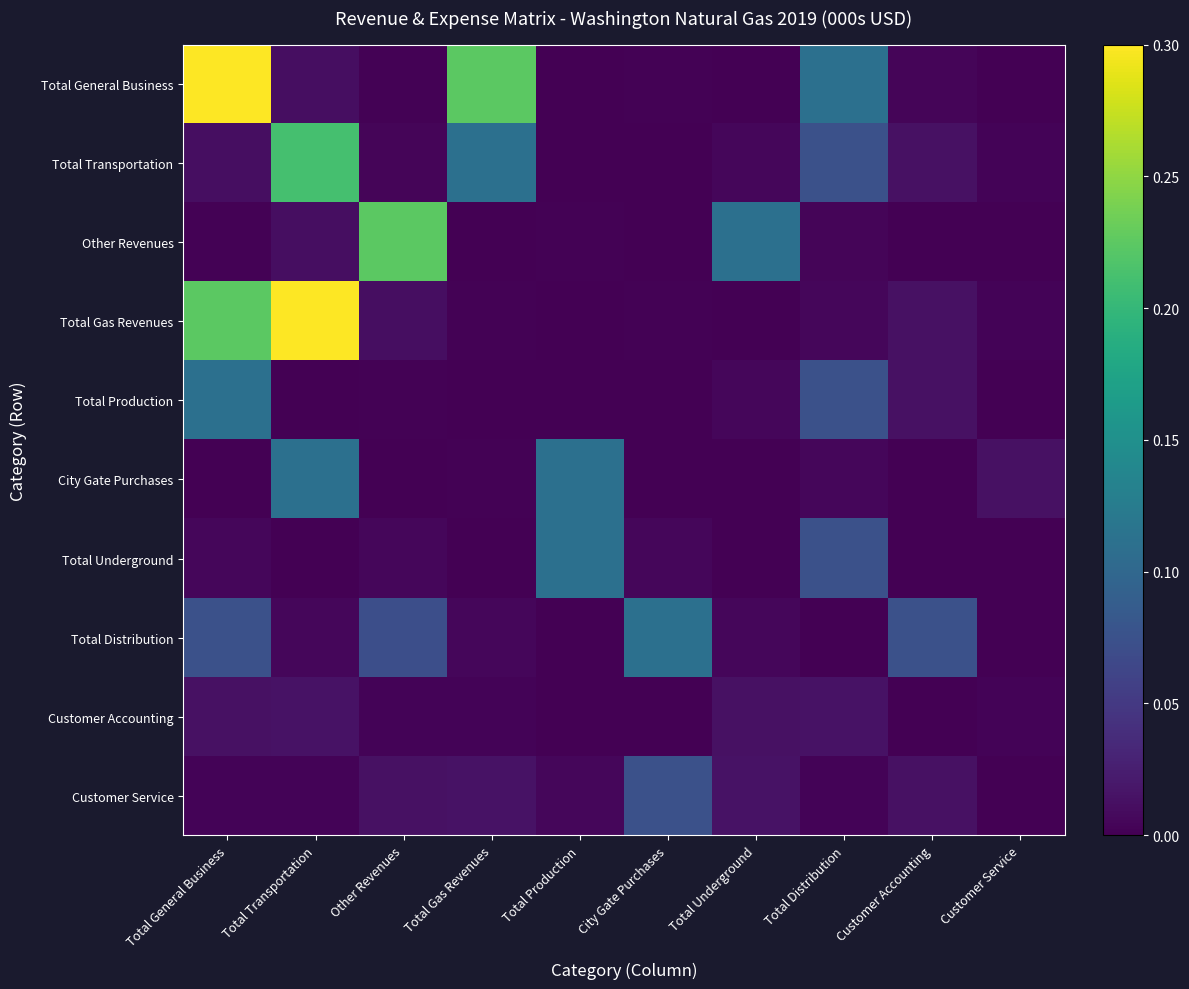

Reading left to right, list all the values displayed in this chart.

Total General Business: Total General Business=0.3	Total Transportation=0.0	Other Revenues=0.0	Total Gas Revenues=0.2	Total Production=0.0	City Gate Purchases=0.0	Total Underground=0.0	Total Distribution=0.1	Customer Accounting=0.0	Customer Service=0.0
Total Transportation: Total General Business=0.0	Total Transportation=0.2	Other Revenues=0.0	Total Gas Revenues=0.1	Total Production=0.0	City Gate Purchases=0.0	Total Underground=0.0	Total Distribution=0.1	Customer Accounting=0.0	Customer Service=0.0
Other Revenues: Total General Business=0.0	Total Transportation=0.0	Other Revenues=0.2	Total Gas Revenues=0.0	Total Production=0.0	City Gate Purchases=0.0	Total Underground=0.1	Total Distribution=0.0	Customer Accounting=0.0	Customer Service=0.0
Total Gas Revenues: Total General Business=0.2	Total Transportation=0.3	Other Revenues=0.0	Total Gas Revenues=0.0	Total Production=0.0	City Gate Purchases=0.0	Total Underground=0.0	Total Distribution=0.0	Customer Accounting=0.0	Customer Service=0.0
Total Production: Total General Business=0.1	Total Transportation=0.0	Other Revenues=0.0	Total Gas Revenues=0.0	Total Production=0.0	City Gate Purchases=0.0	Total Underground=0.0	Total Distribution=0.1	Customer Accounting=0.0	Customer Service=0.0
City Gate Purchases: Total General Business=0.0	Total Transportation=0.1	Other Revenues=0.0	Total Gas Revenues=0.0	Total Production=0.1	City Gate Purchases=0.0	Total Underground=0.0	Total Distribution=0.0	Customer Accounting=0.0	Customer Service=0.0
Total Underground: Total General Business=0.0	Total Transportation=0.0	Other Revenues=0.0	Total Gas Revenues=0.0	Total Production=0.1	City Gate Purchases=0.0	Total Underground=0.0	Total Distribution=0.1	Customer Accounting=0.0	Customer Service=0.0
Total Distribution: Total General Business=0.1	Total Transportation=0.0	Other Revenues=0.1	Total Gas Revenues=0.0	Total Production=0.0	City Gate Purchases=0.1	Total Underground=0.0	Total Distribution=0.0	Customer Accounting=0.1	Customer Service=0.0
Customer Accounting: Total General Business=0.0	Total Transportation=0.0	Other Revenues=0.0	Total Gas Revenues=0.0	Total Production=0.0	City Gate Purchases=0.0	Total Underground=0.0	Total Distribution=0.0	Customer Accounting=0.0	Customer Service=0.0
Customer Service: Total General Business=0.0	Total Transportation=0.0	Other Revenues=0.0	Total Gas Revenues=0.0	Total Production=0.0	City Gate Purchases=0.1	Total Underground=0.0	Total Distribution=0.0	Customer Accounting=0.0	Customer Service=0.0